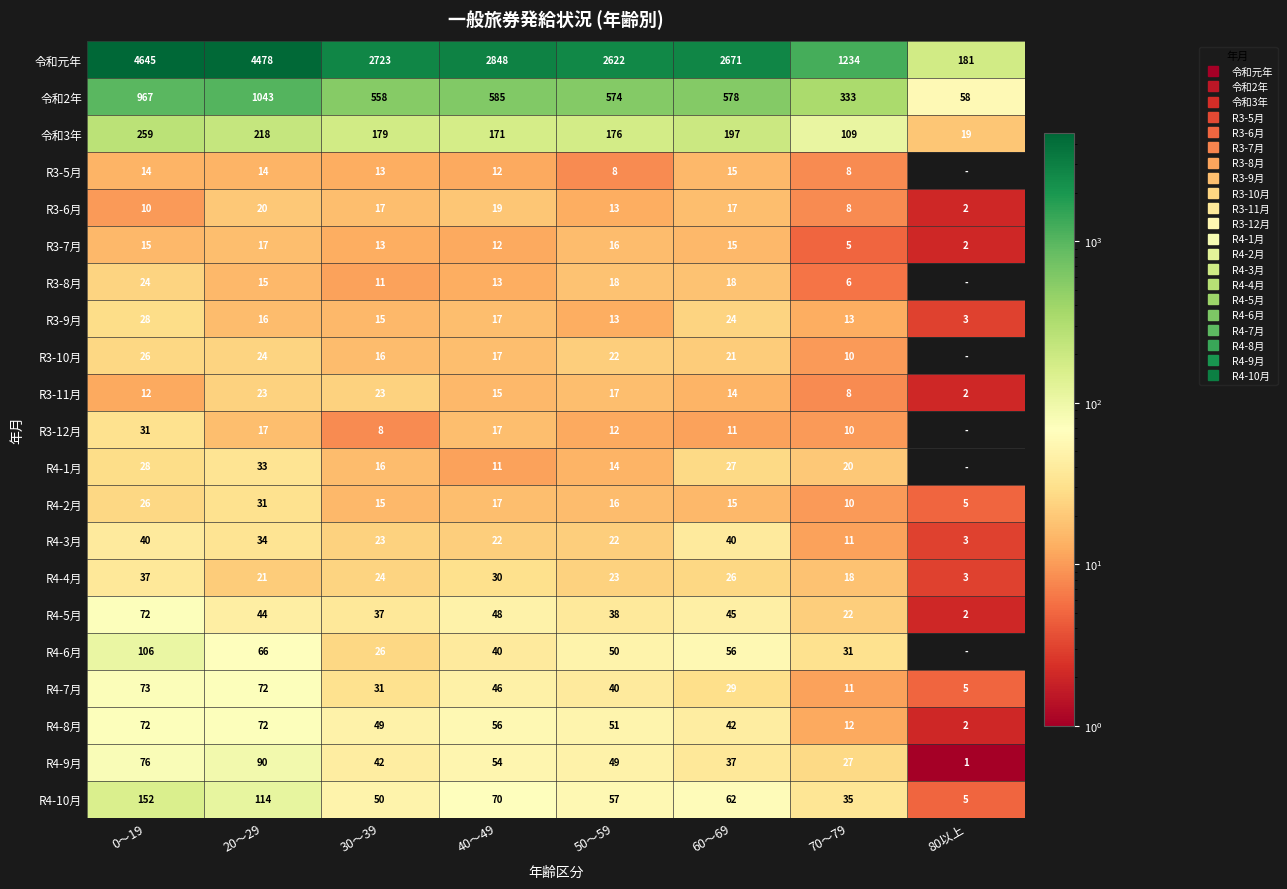

At how many categories does at least one series exceed 4383?

2